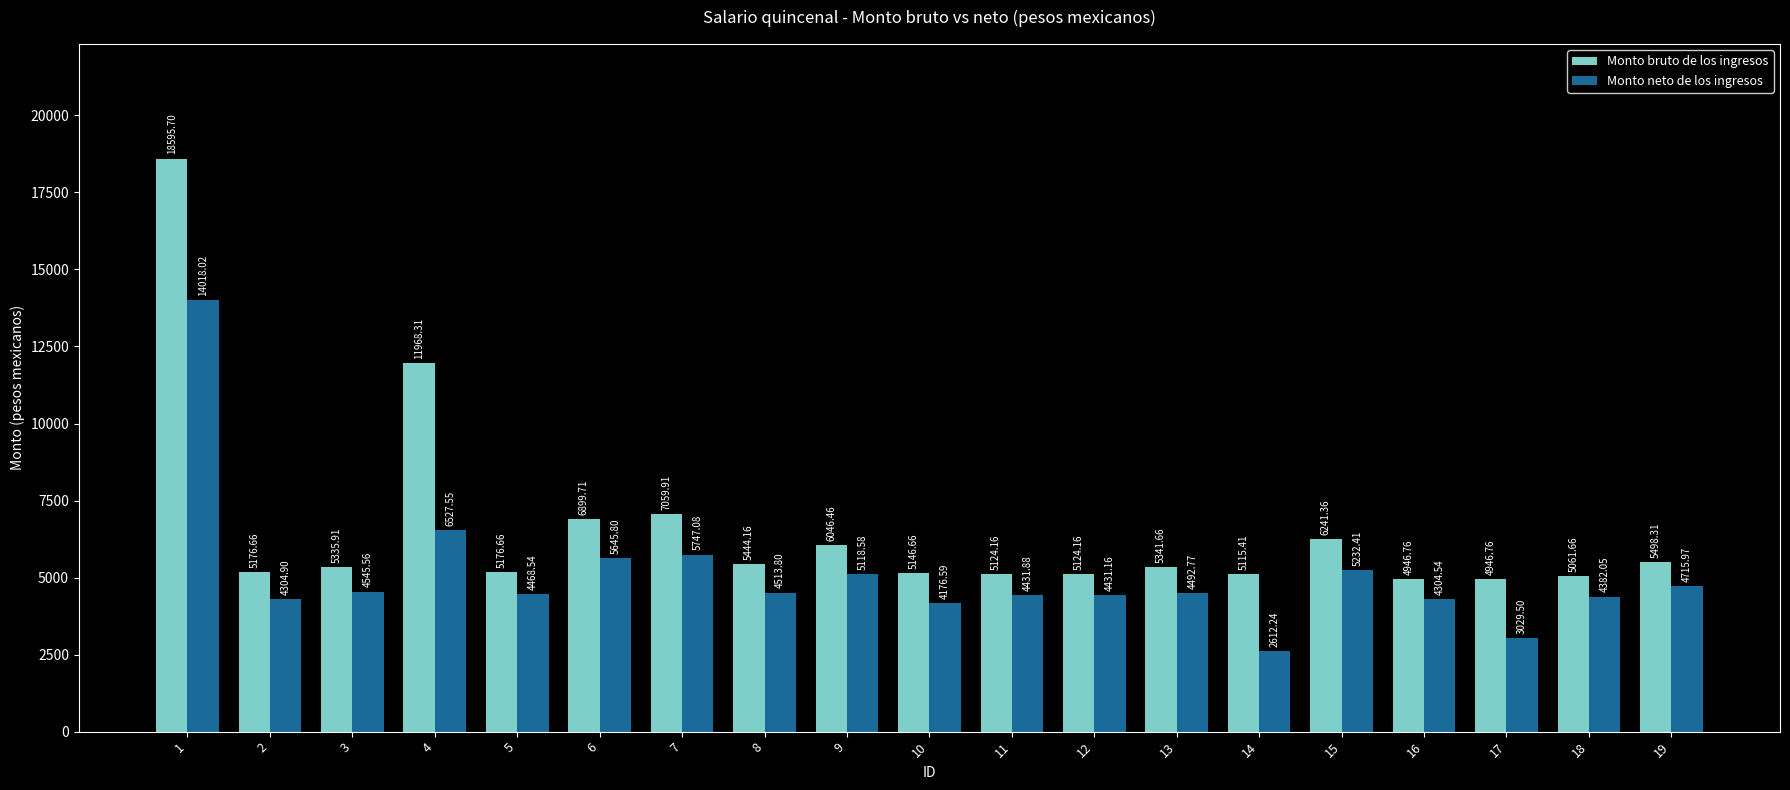

The value of Monto neto de los ingresos at 3 is 6478.7. True or false?

False